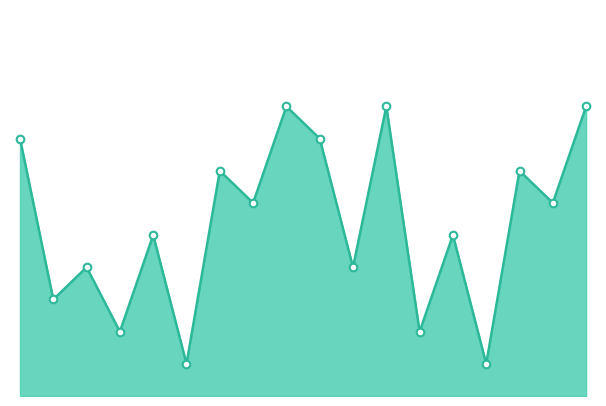

Is this an area chart (filled region under the line)?

Yes